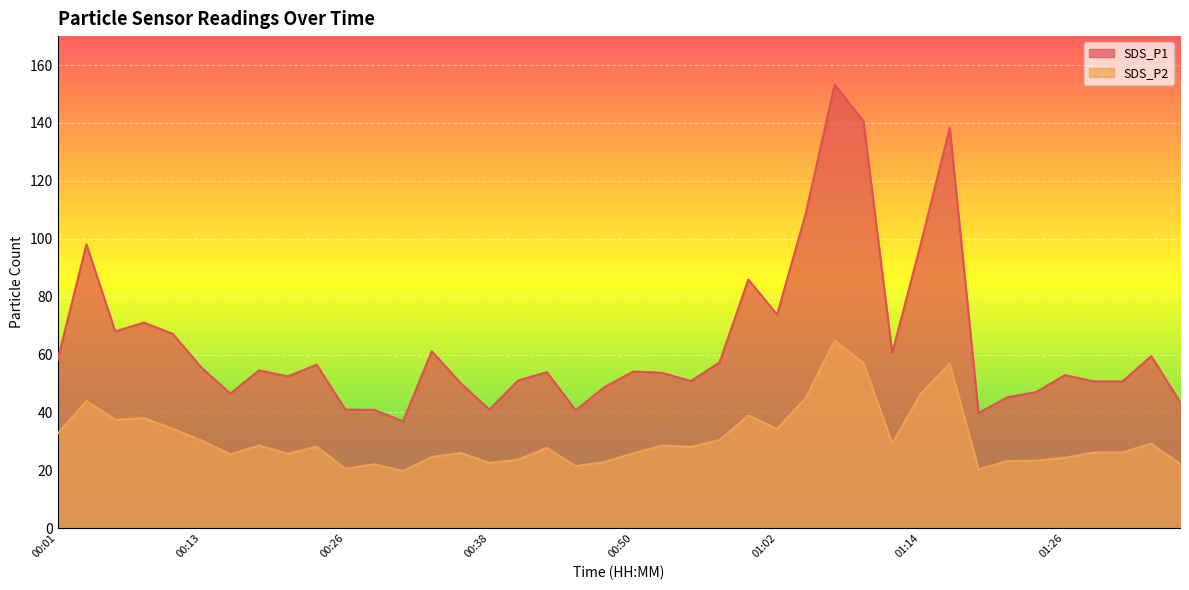

True or false: SDS_P1 has a value of 86.2 at 00:21.

False